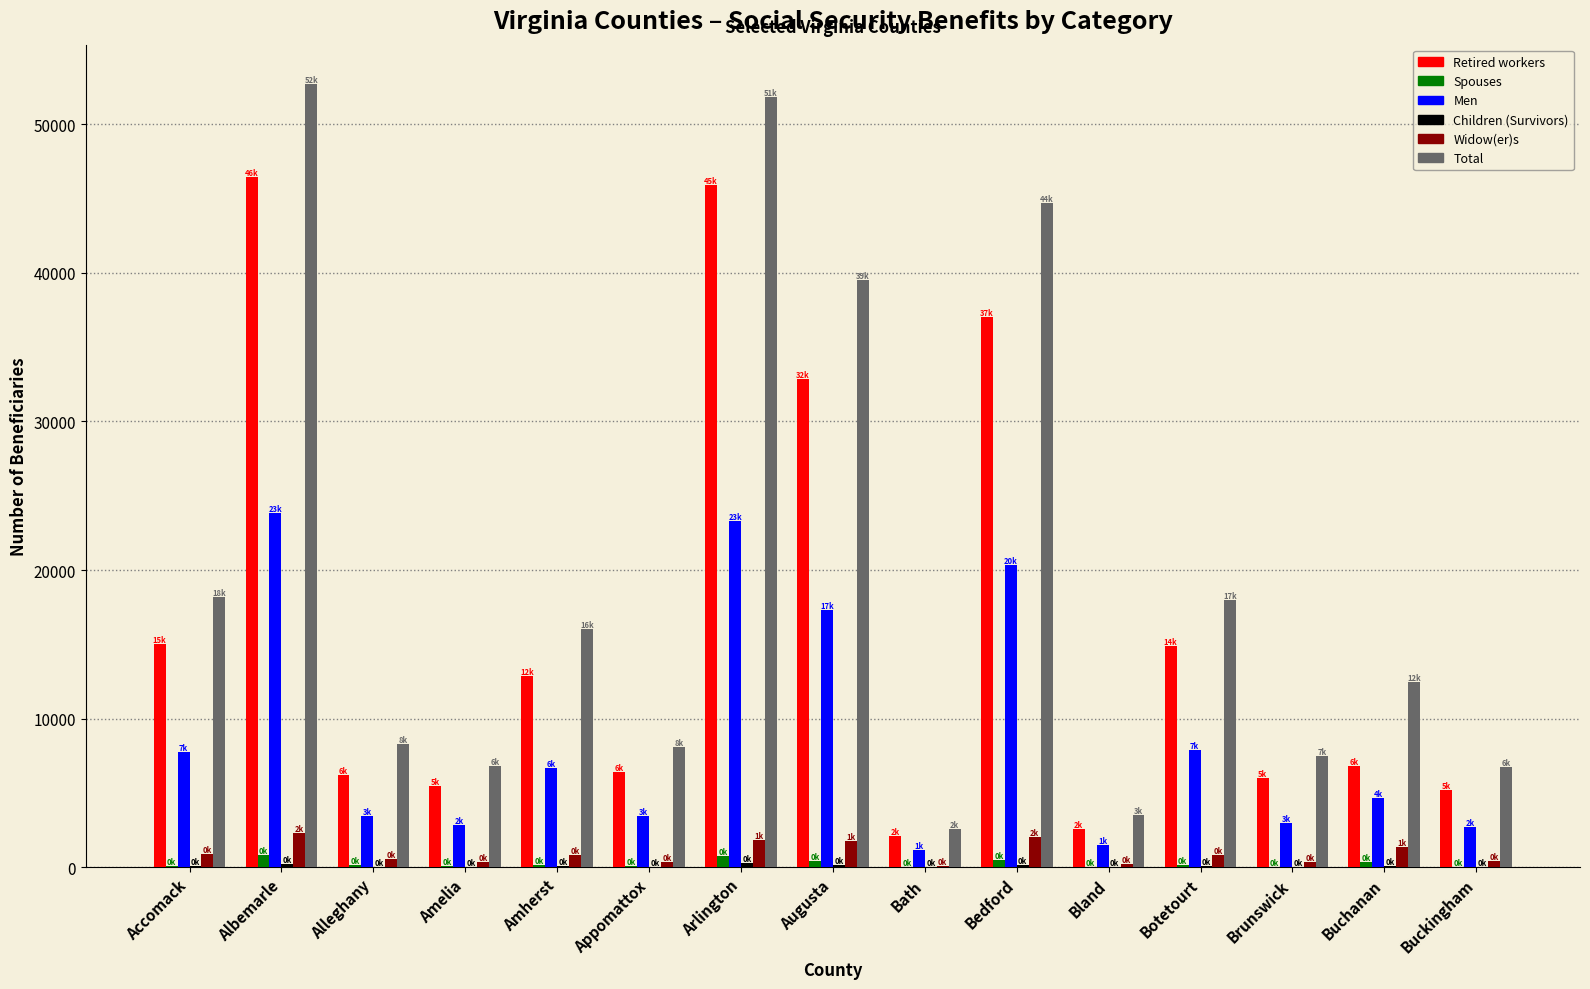

The Men series shows 4667 at Buchanan. True or false?

True